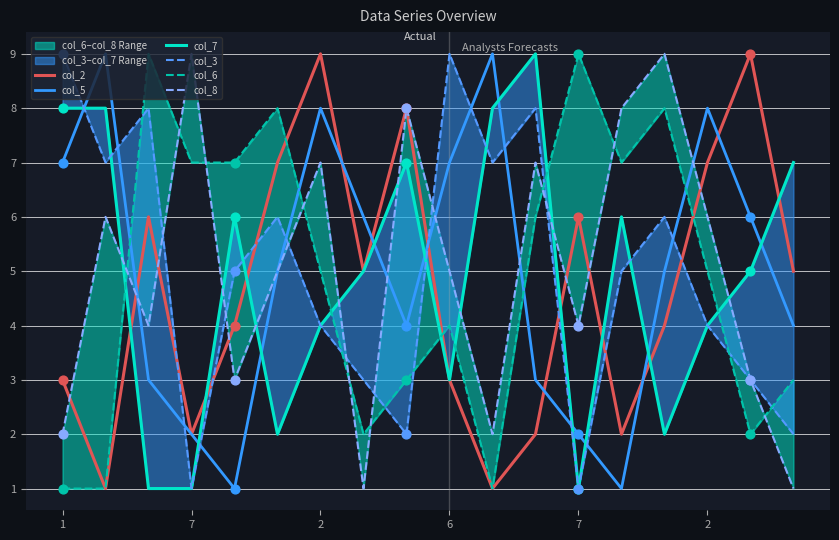

Which series contains the lowest Y value?

col_2